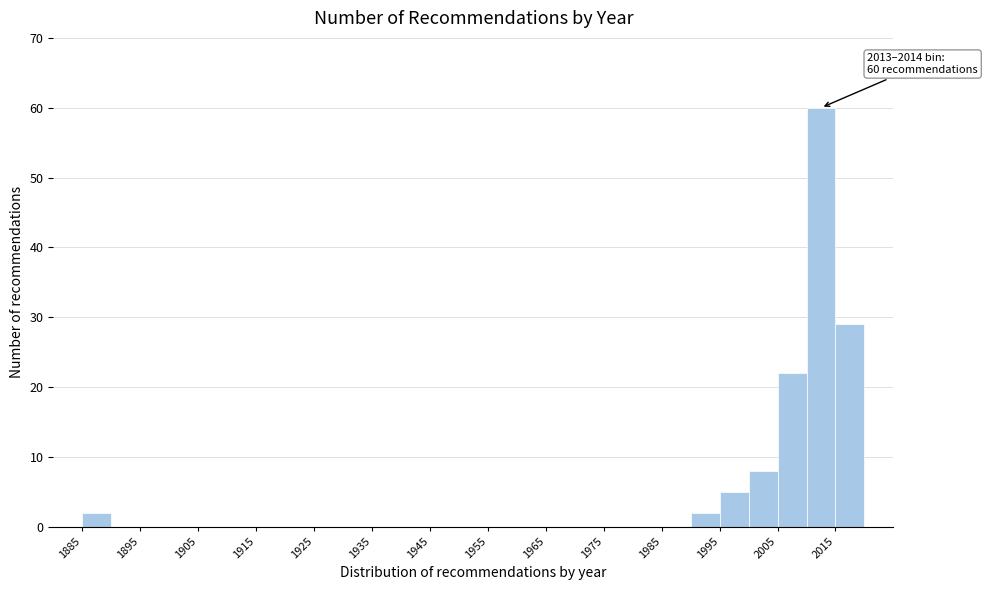

Which range on the x-axis has the tallest bar?

2010 to 2015